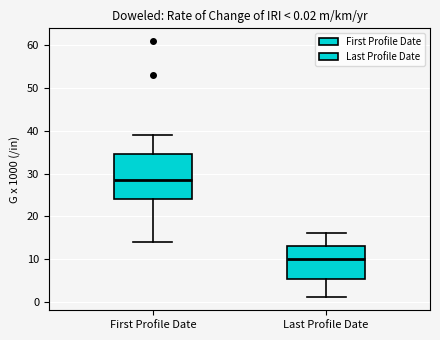

Which box's median line is the lowest?

Last Profile Date